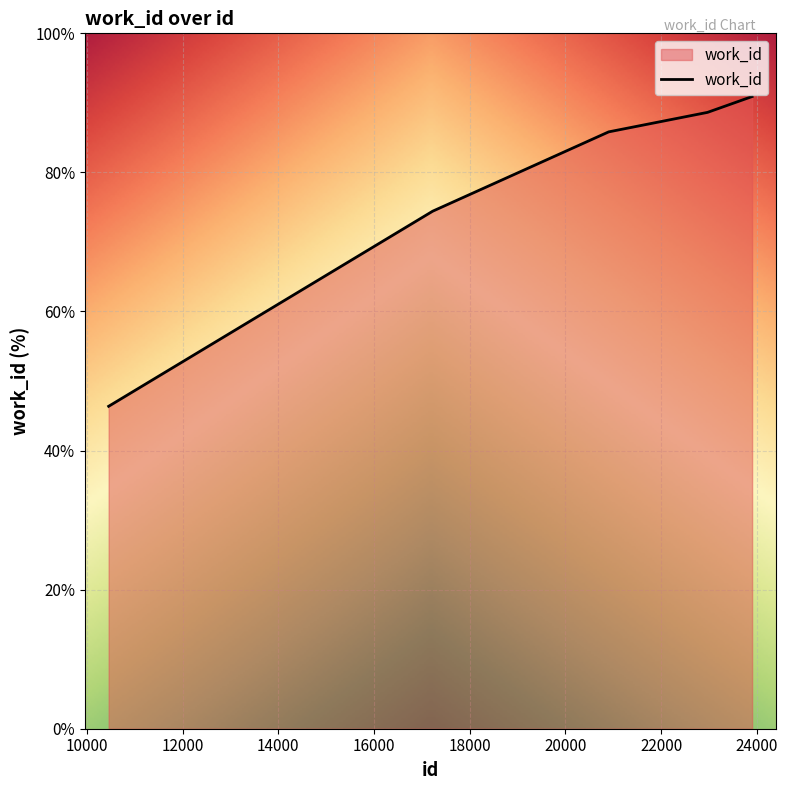

True or false: there are more than 0 points higher than both neighbors.

False